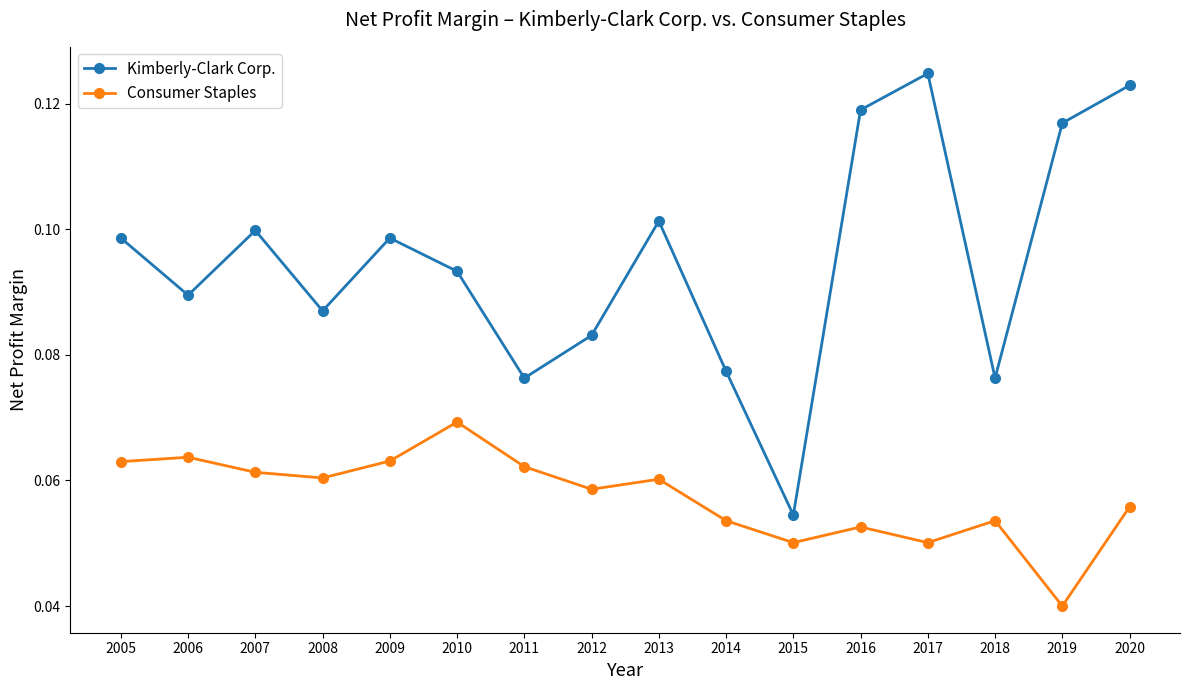

Does the chart display data point markers on the line(s)?

Yes